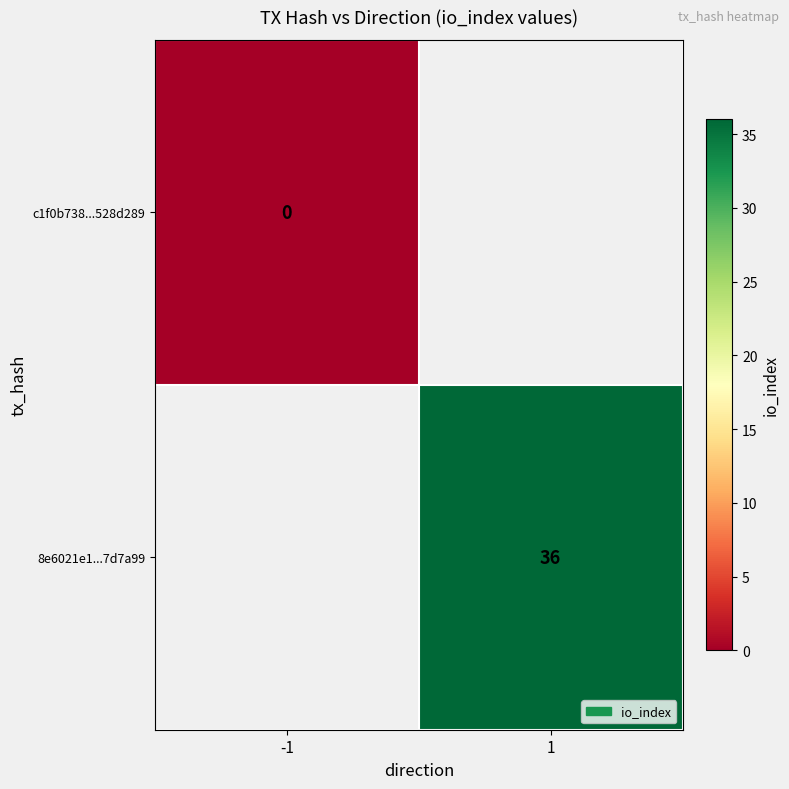

Is it true that 8e6021e1...7d7a99 equals 54 at 1?

False